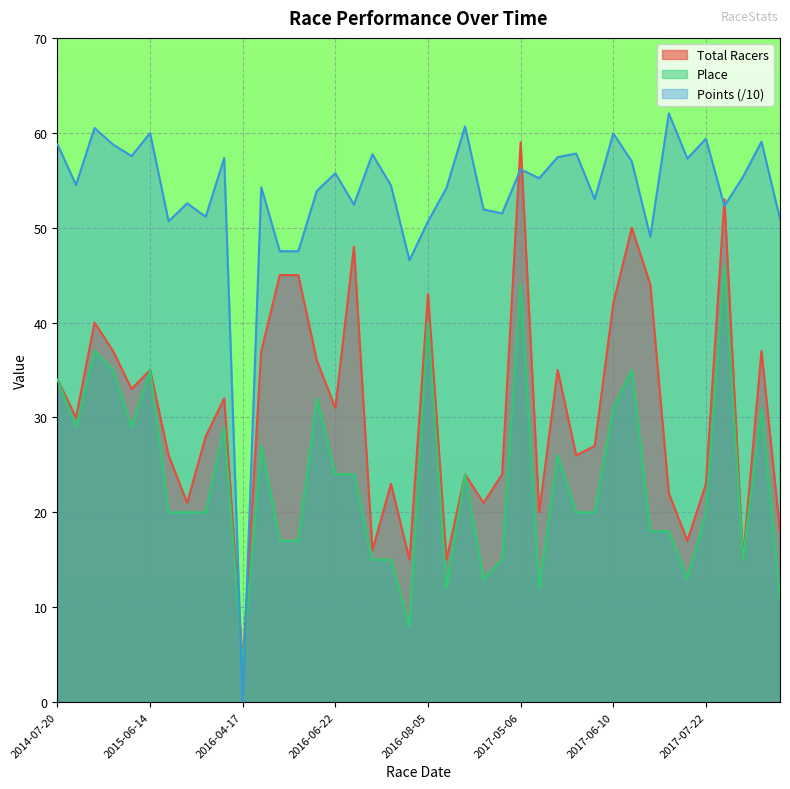

What is the maximum value shown in the chart?

62.0